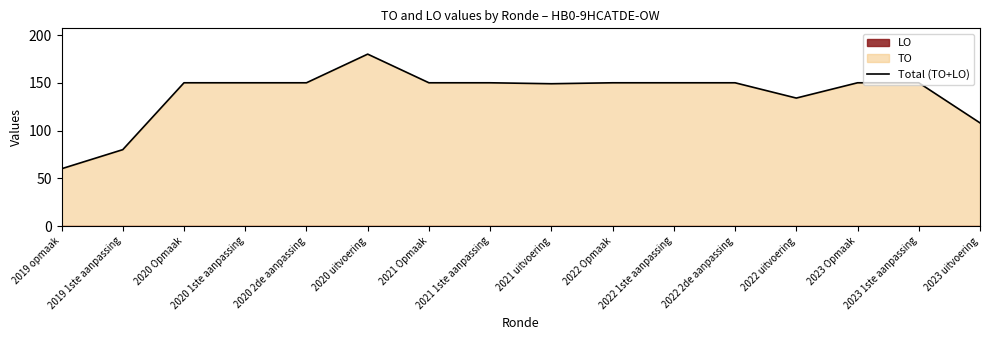

Where does the data first go above 150?

2020 uitvoering